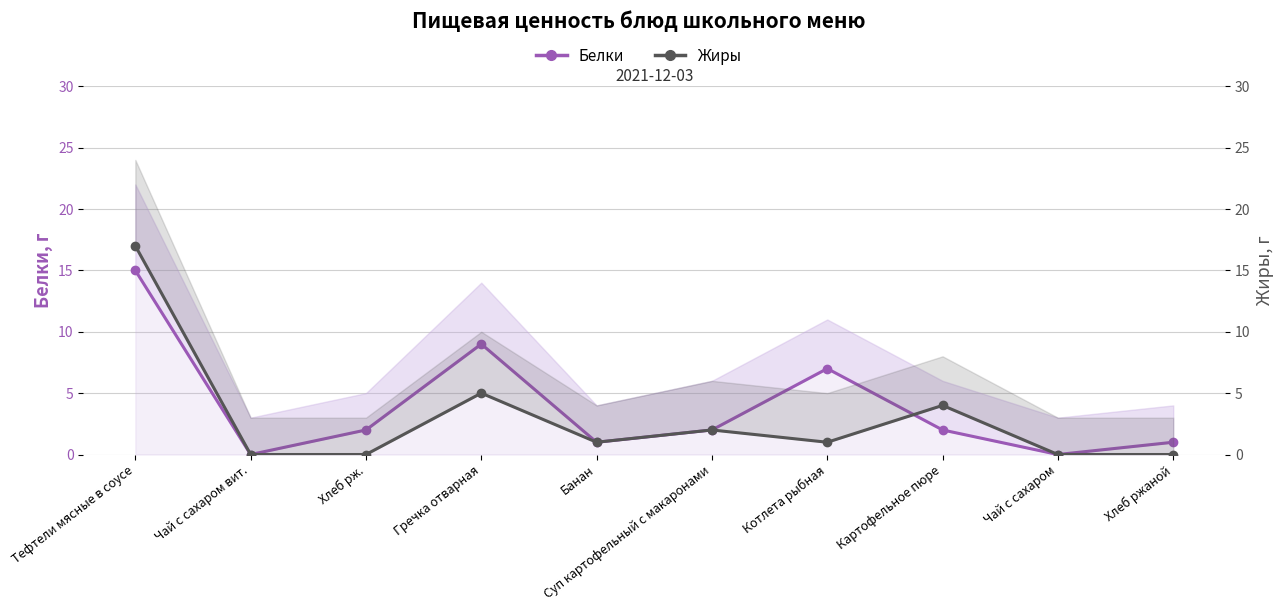

Which category has the highest value in the Белки series?

Тефтели мясные в соусе